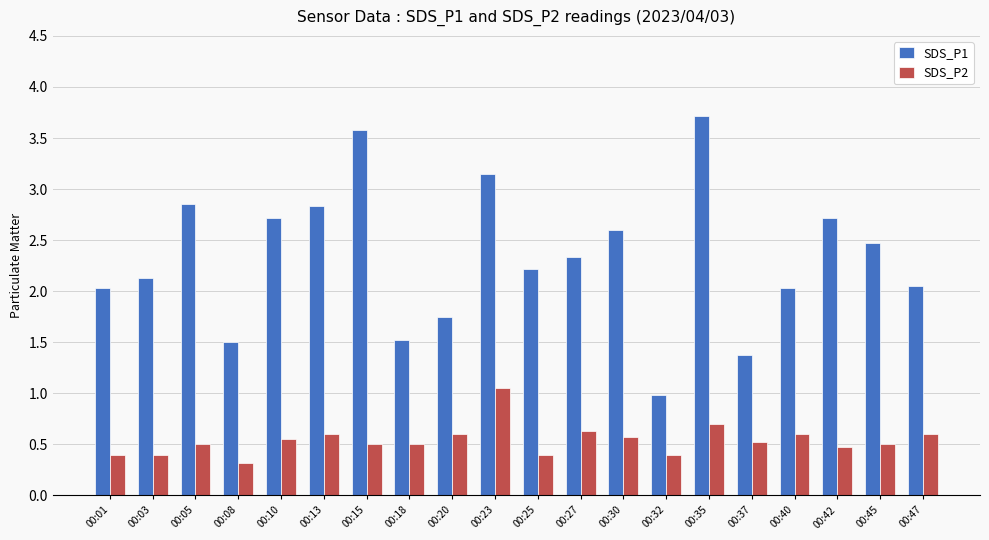

At 00:32, list the series in order from largest to smallest.

SDS_P1, SDS_P2